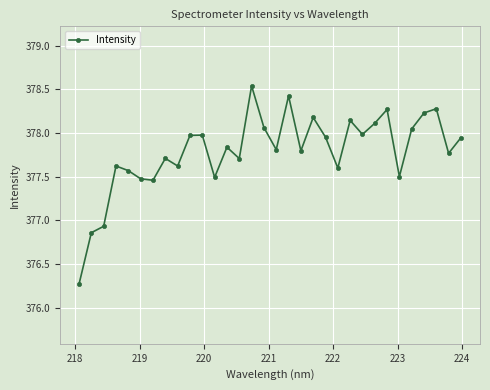

How many interior local peaks (higher than both neighbors) does the data have?

10